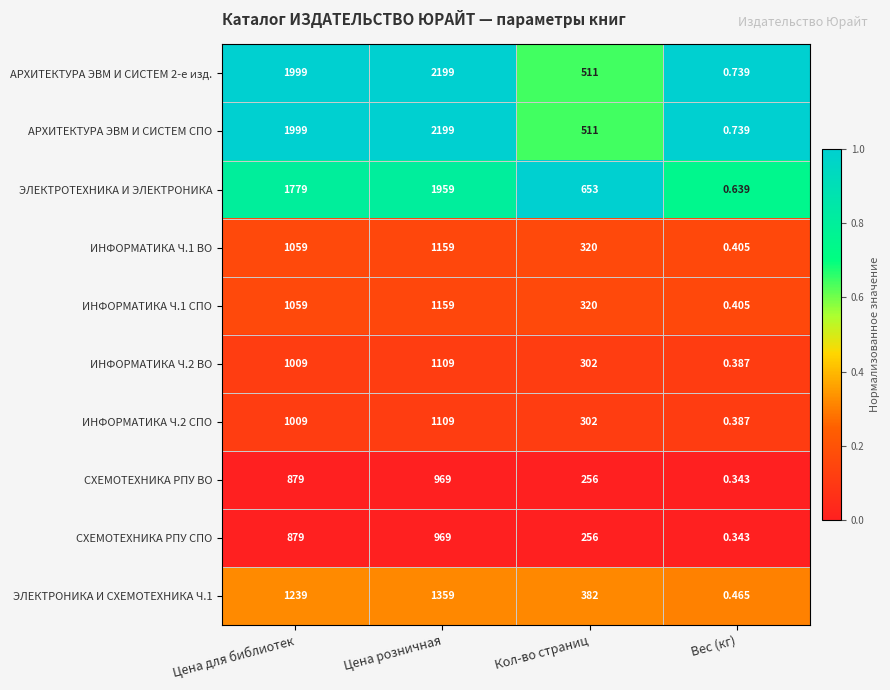

List the labels in order of ЭЛЕКТРОНИКА И СХЕМОТЕХНИКА Ч.1 value, smallest first.

Вес (кг), Кол-во страниц, Цена для библиотек, Цена розничная